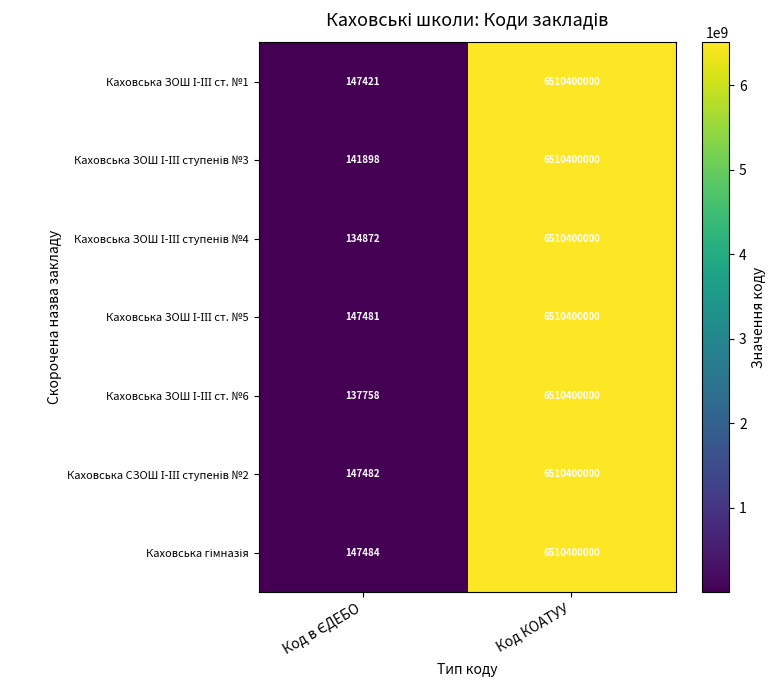

How many series are shown in this chart?

7